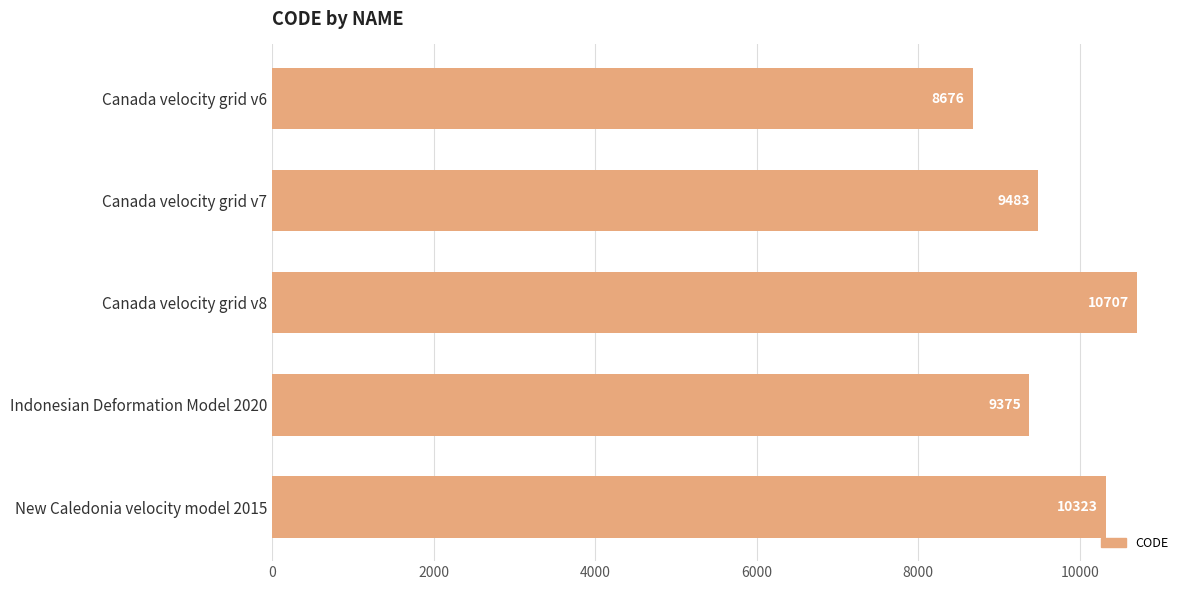

Between Canada velocity grid v8 and Canada velocity grid v6, which is larger?

Canada velocity grid v8